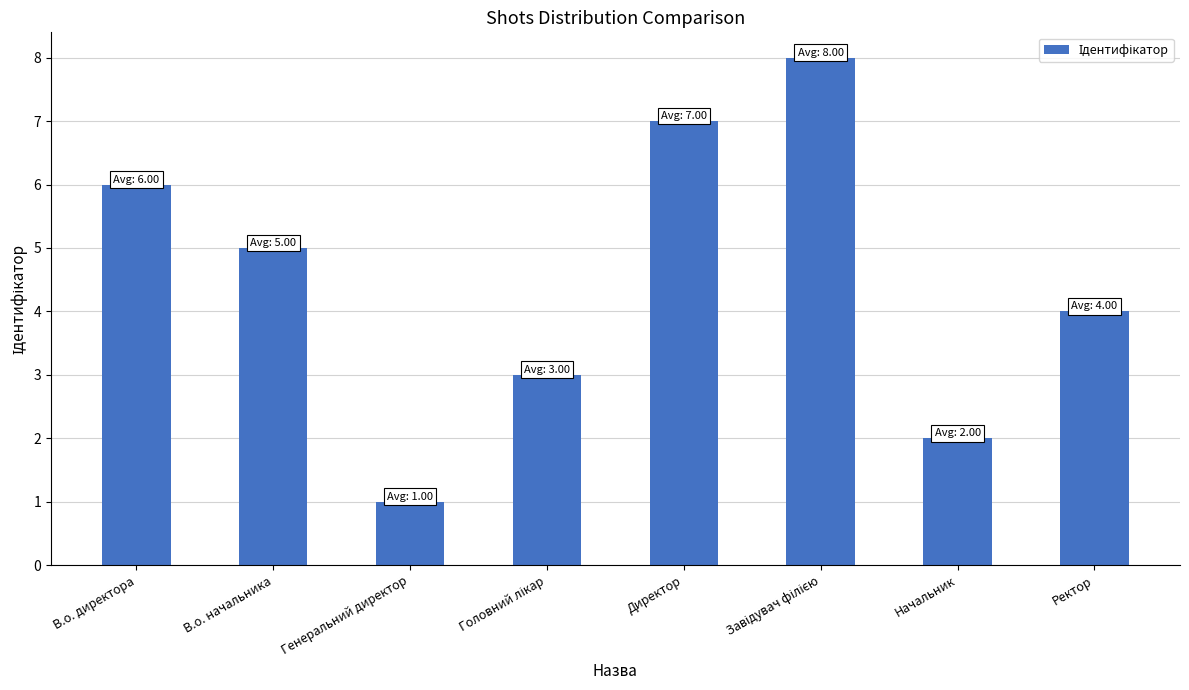

What is the greatest value displayed?

8